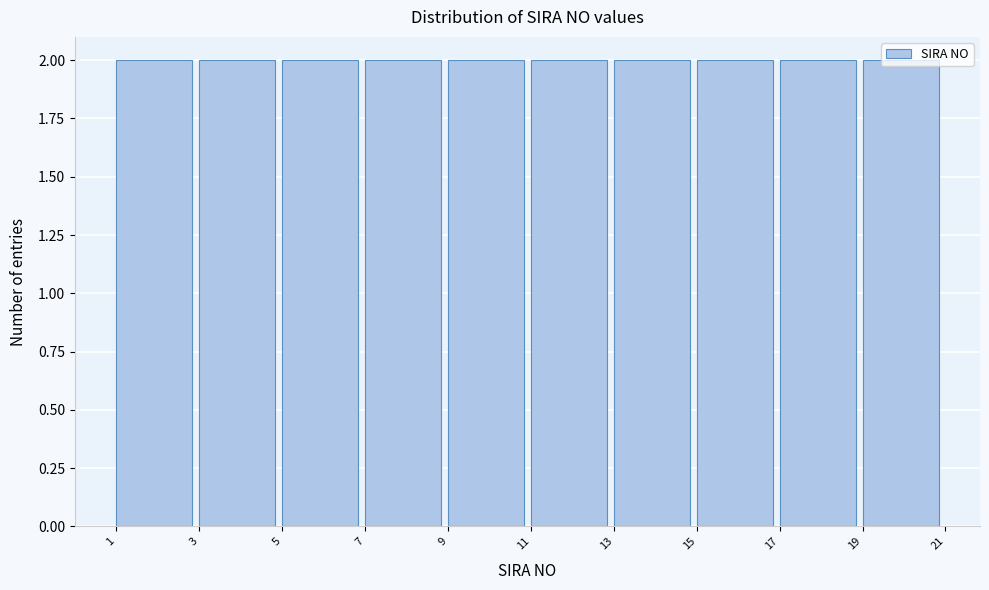

Reading left to right, list every bar in this chart as the range it spans on the x-axis followed by its height. The values are not printed on the chart, so give them approximately, as read against the axis.

1 to 3: 2
3 to 5: 2
5 to 7: 2
7 to 9: 2
9 to 11: 2
11 to 13: 2
13 to 15: 2
15 to 17: 2
17 to 19: 2
19 to 21: 2